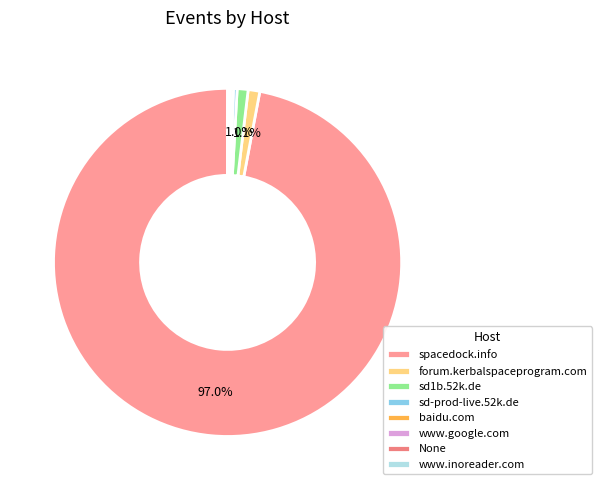

Which has a higher value, None or www.google.com?

www.google.com